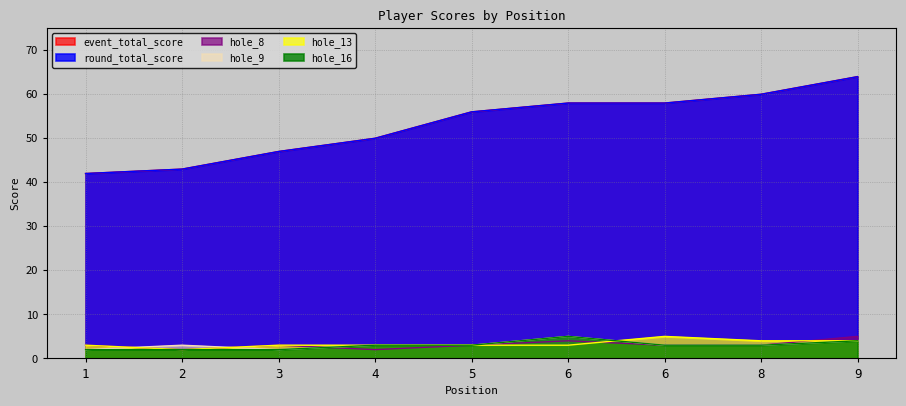

How many lines are shown in the chart?

6